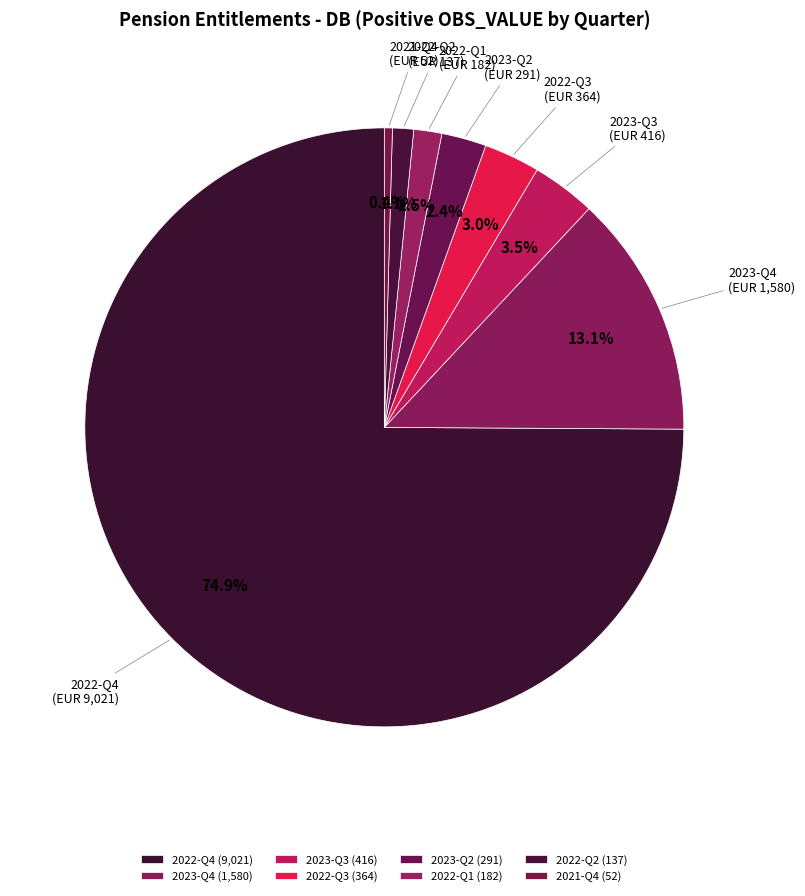

Does any single category account for the majority?

Yes